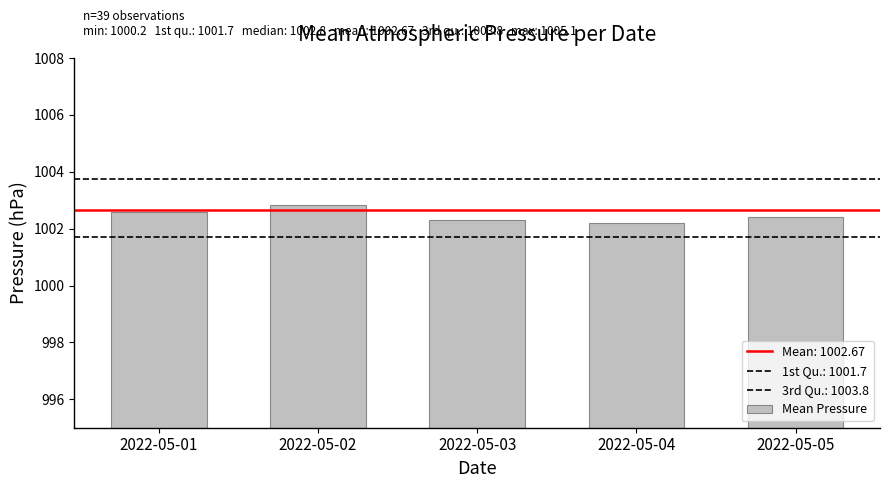

What is the sum of all values?

5012.3